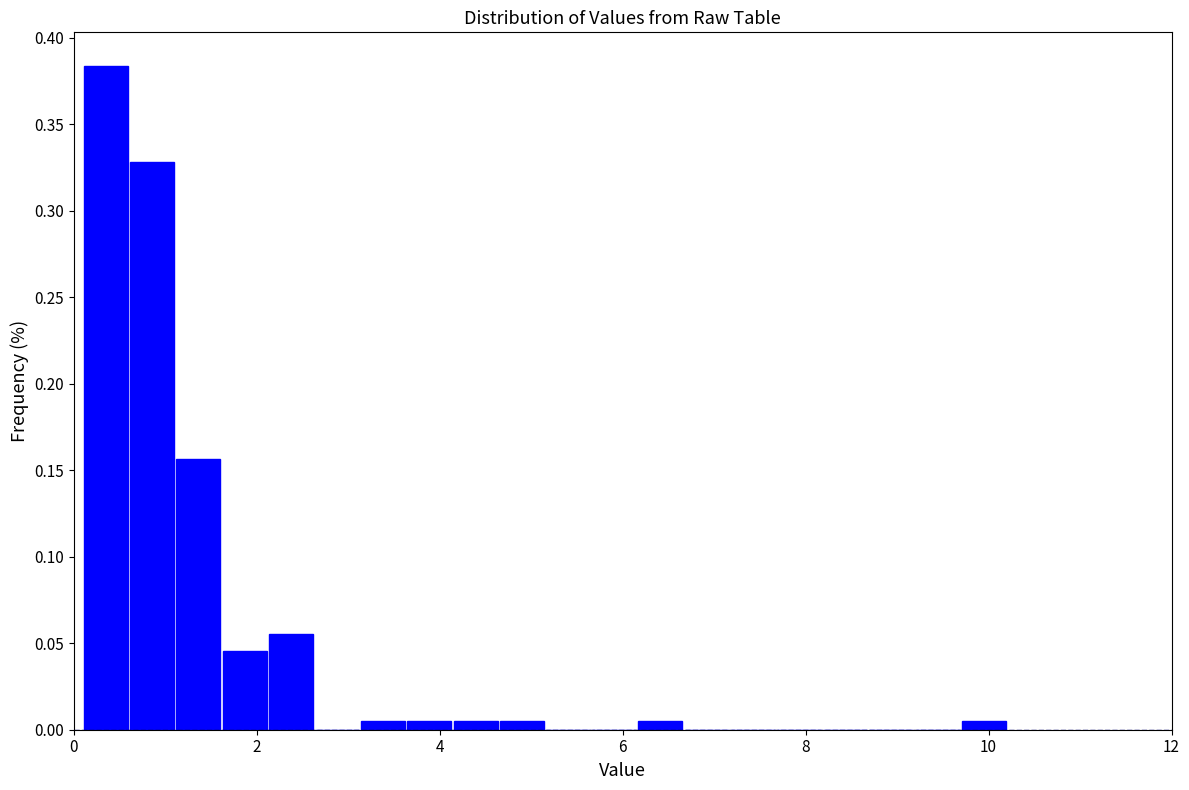

Around what value on the x-axis is the tallest bar? Give the approximate position of its centre, as read against the axis.

0.4